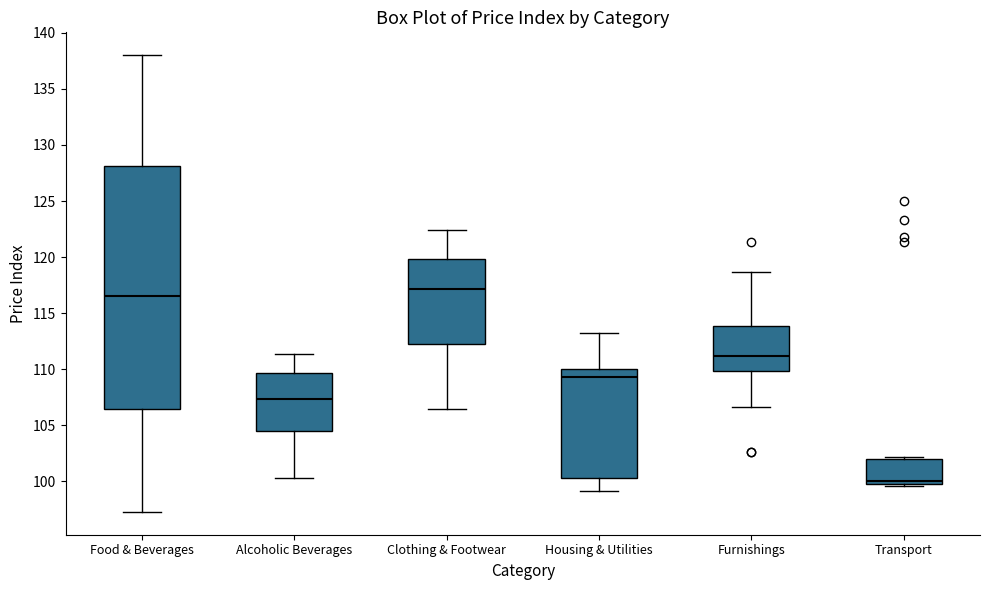

Where does the median line of the box for Furnishings sit on the y-axis? The values are not printed on the chart, so give them approximately, as read against the axis.

111.0